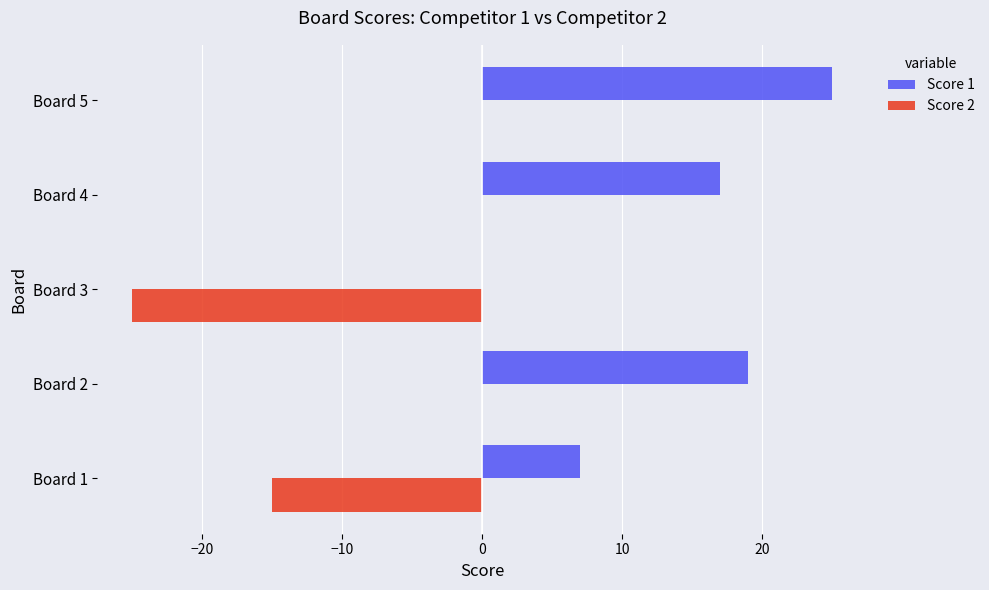

True or false: Score 2 has a value of -8 at Board 4.

False